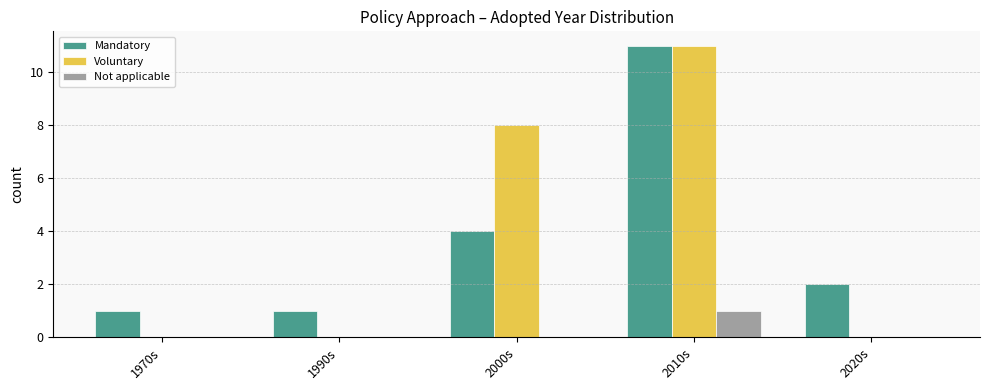

Which series changed the most between 1990s and 2010s?

Voluntary